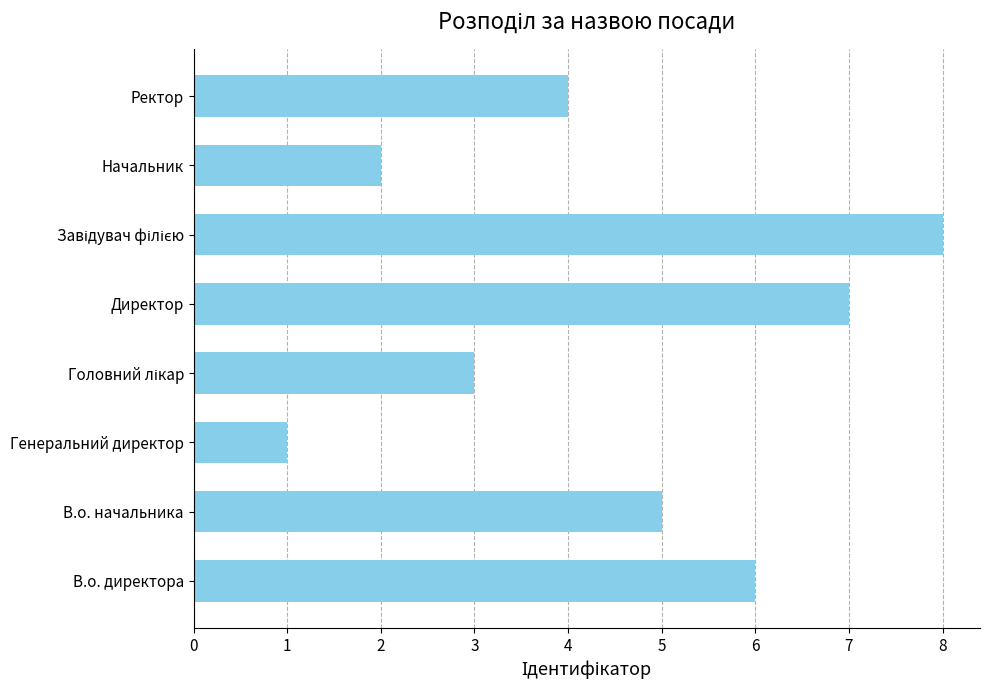

What is the maximum value shown in the chart?

8